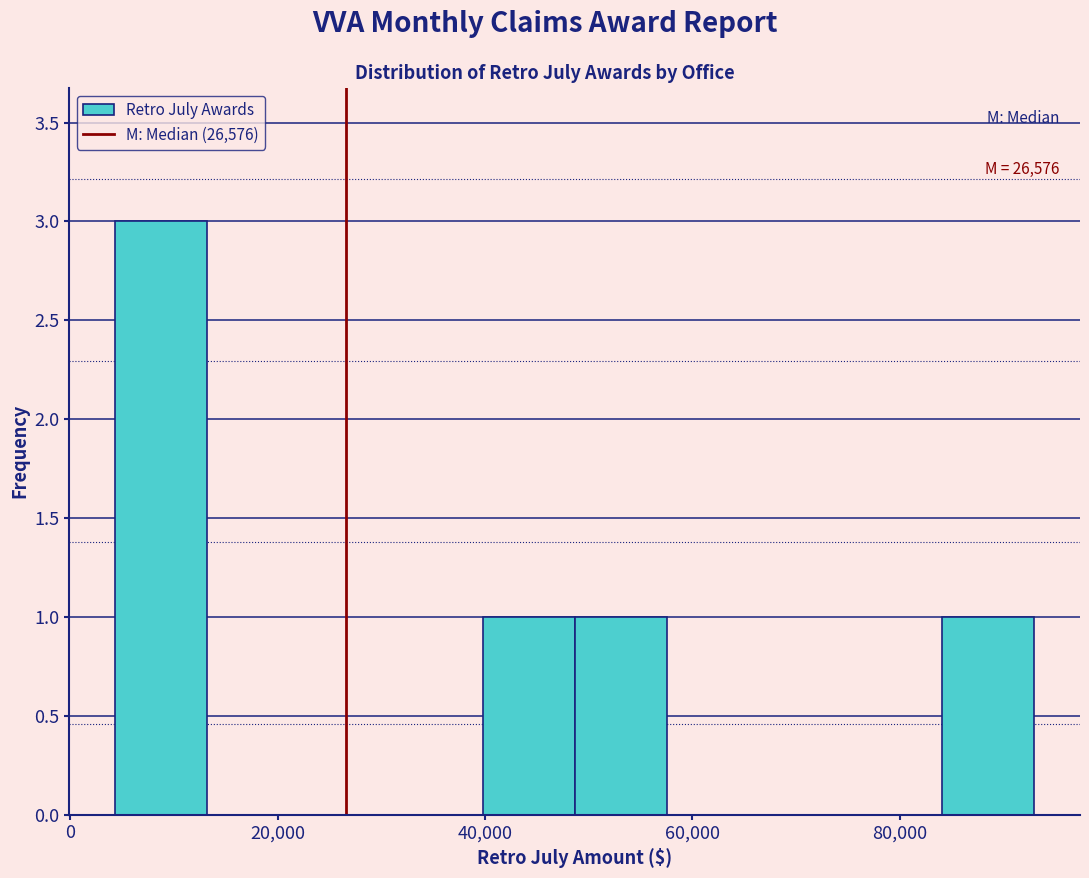

Which range on the x-axis has the tallest bar?

4000 to 14000